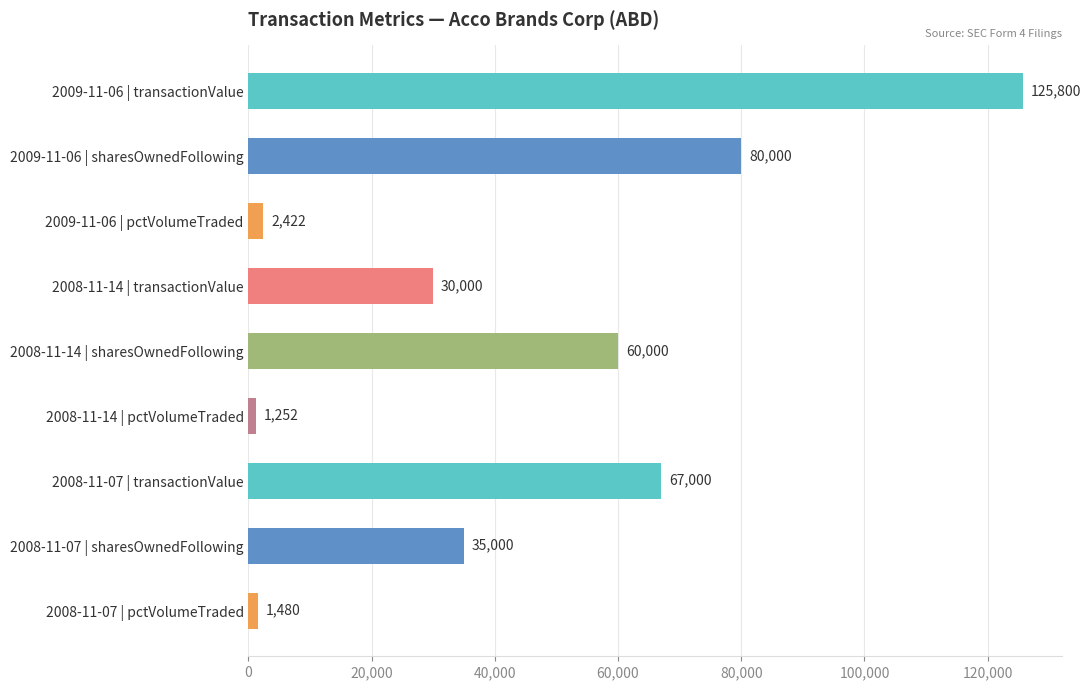

What is the label of the 9th bar from the top?

2008-11-07 | pctVolumeTraded